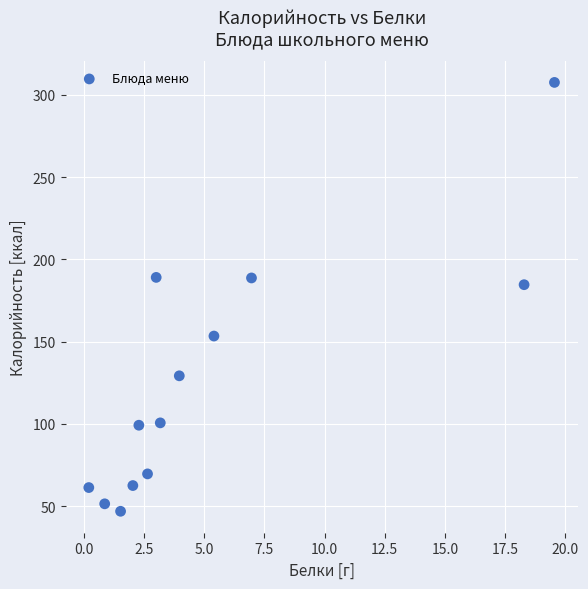

What is the range of X values (max minus min)?

19.4